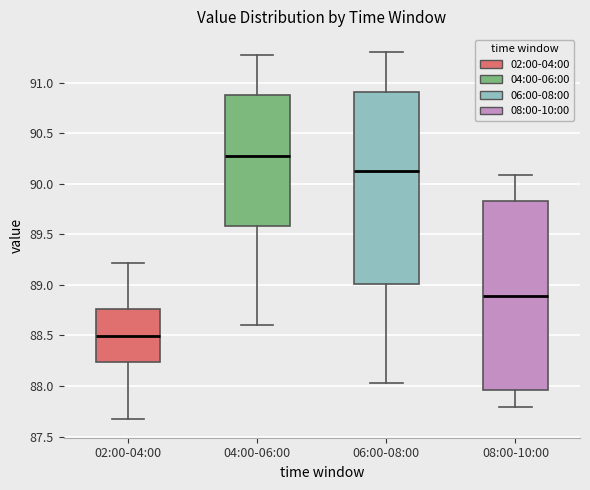

Reading left to right, transcribe this box plot: for each box, give where its median line is, the range the box spans, and where its two whiskers end, as read against the y-axis. The values are not printed on the chart, so give them approximately, as read against the axis.

02:00-04:00: median 88.50, box 88.25 to 88.75, whiskers 87.65 to 89.20
04:00-06:00: median 90.30, box 89.60 to 90.90, whiskers 88.60 to 91.25
06:00-08:00: median 90.15, box 89.00 to 90.90, whiskers 88.05 to 91.30
08:00-10:00: median 88.90, box 87.95 to 89.85, whiskers 87.80 to 90.10